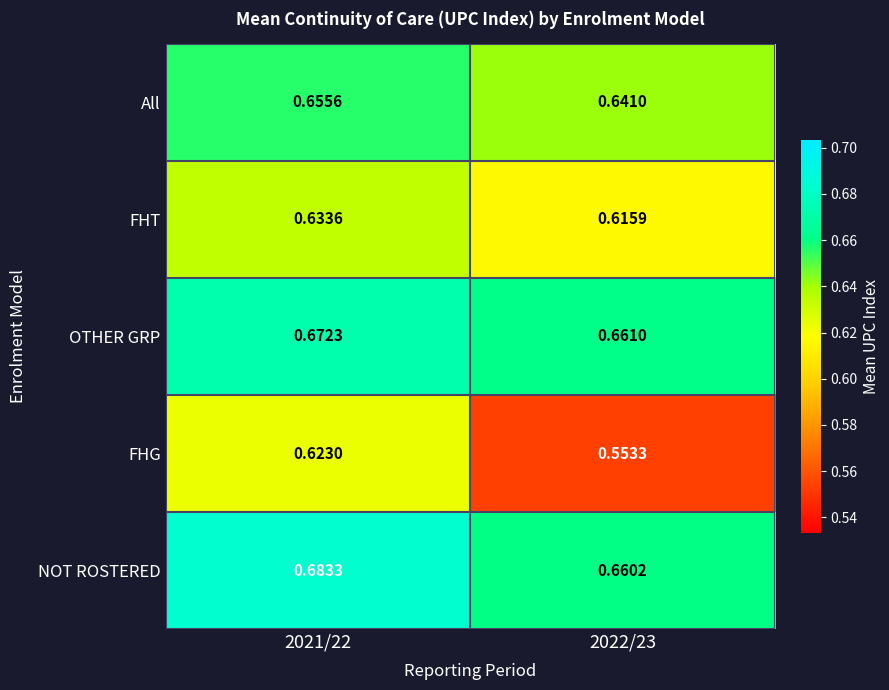

Which series has the largest range (max minus min)?

FHG